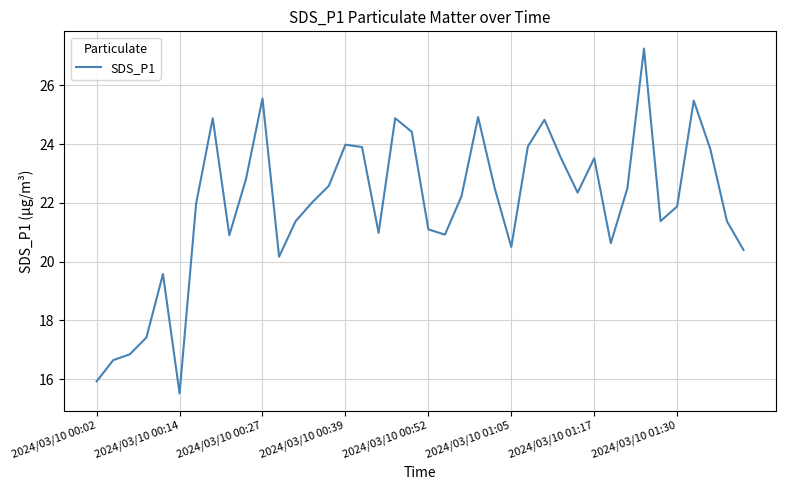

How many lines are shown in the chart?

1